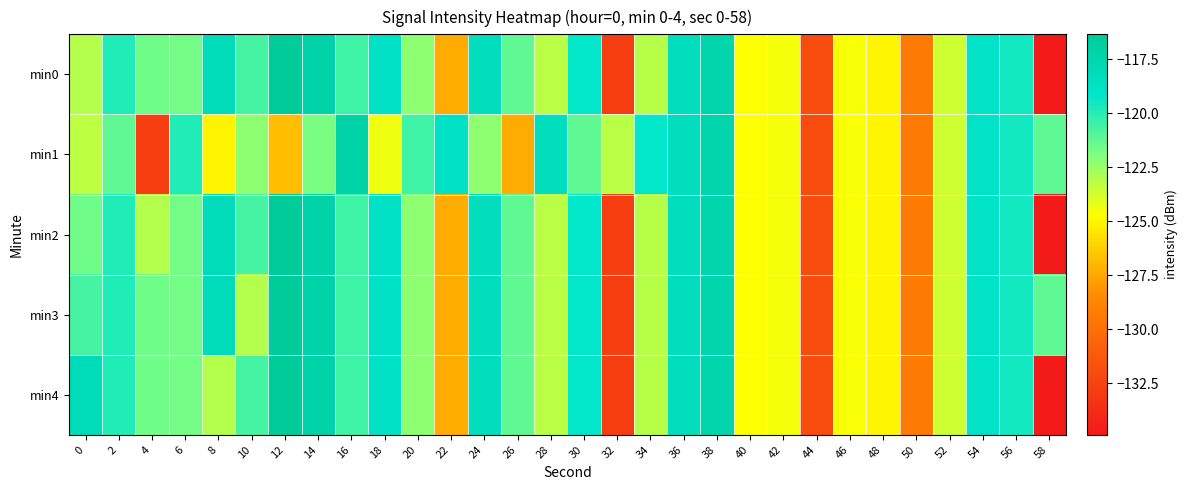

Count the number of data series in this chart.

5